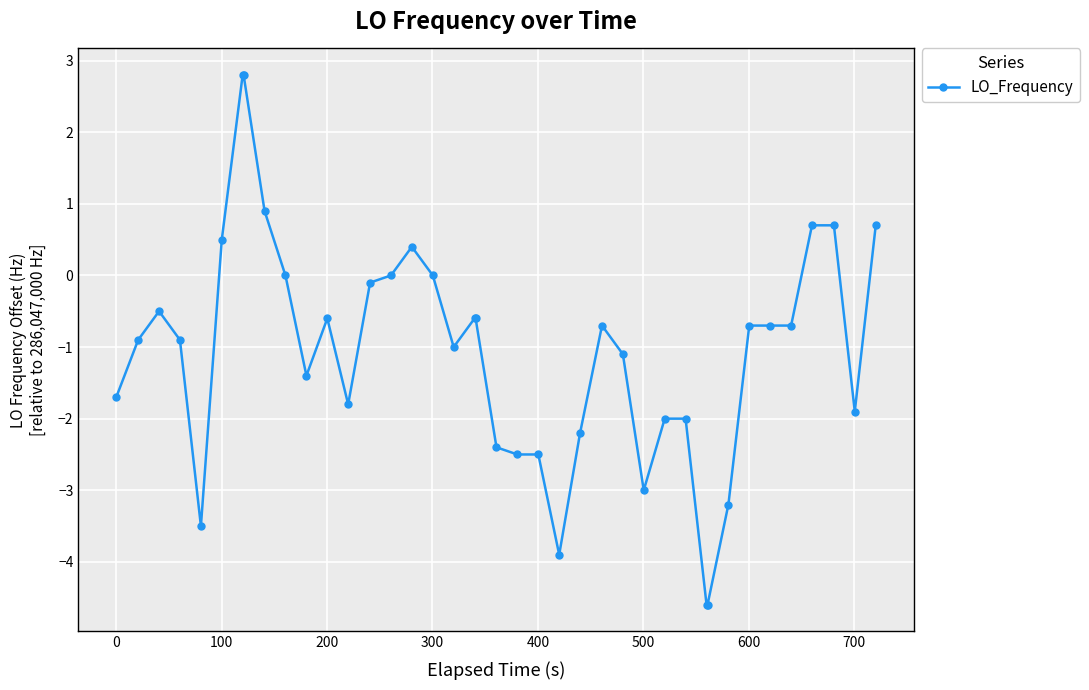

What is the smallest value displayed?

-4.6